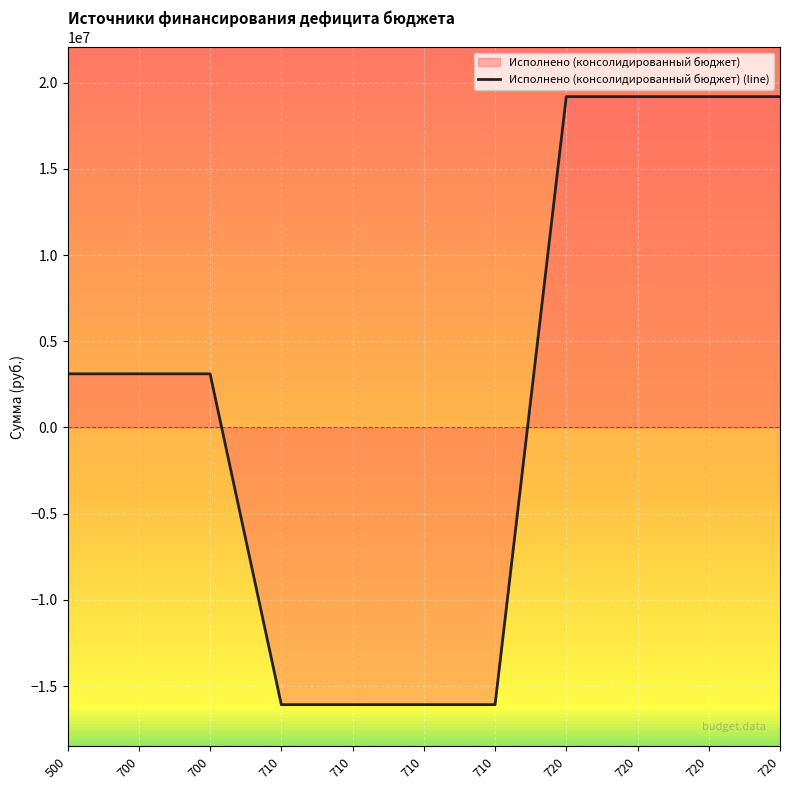

True or false: the data has more than 0 interior local peaks.

False